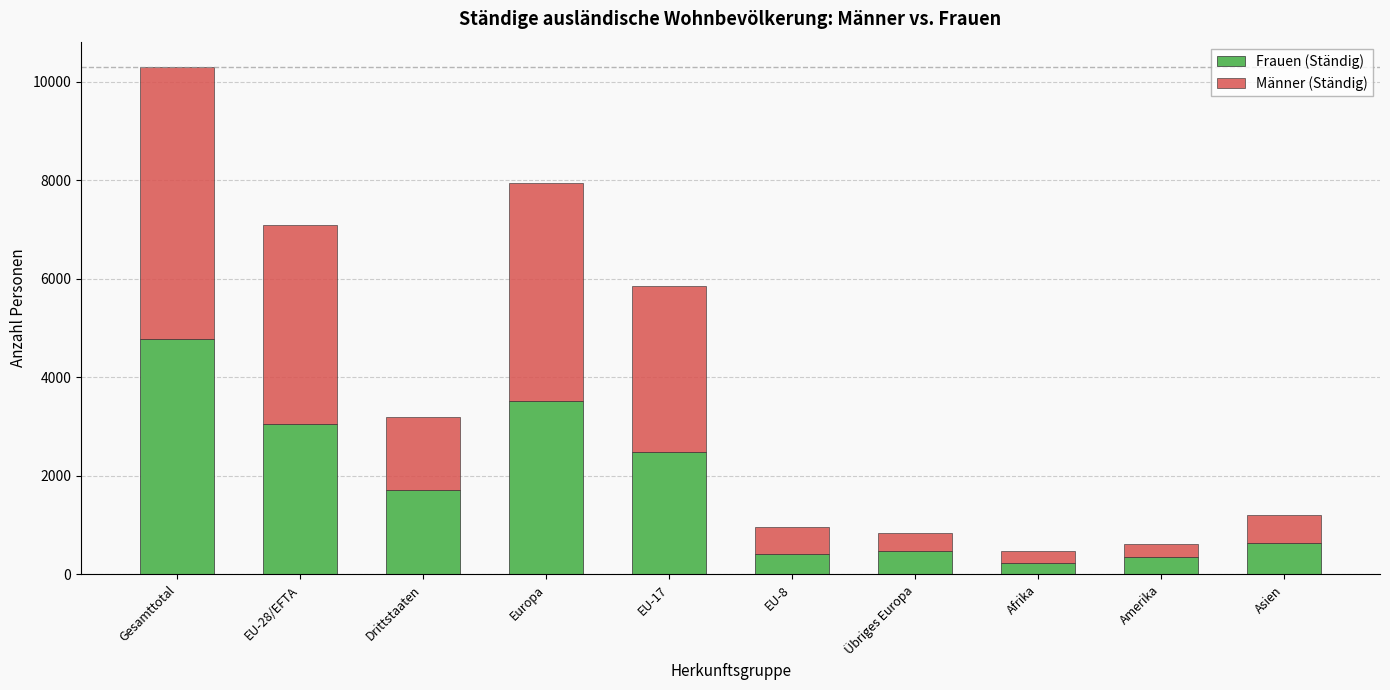

At which label does Frauen (Ständig) reach its peak?

Gesamttotal